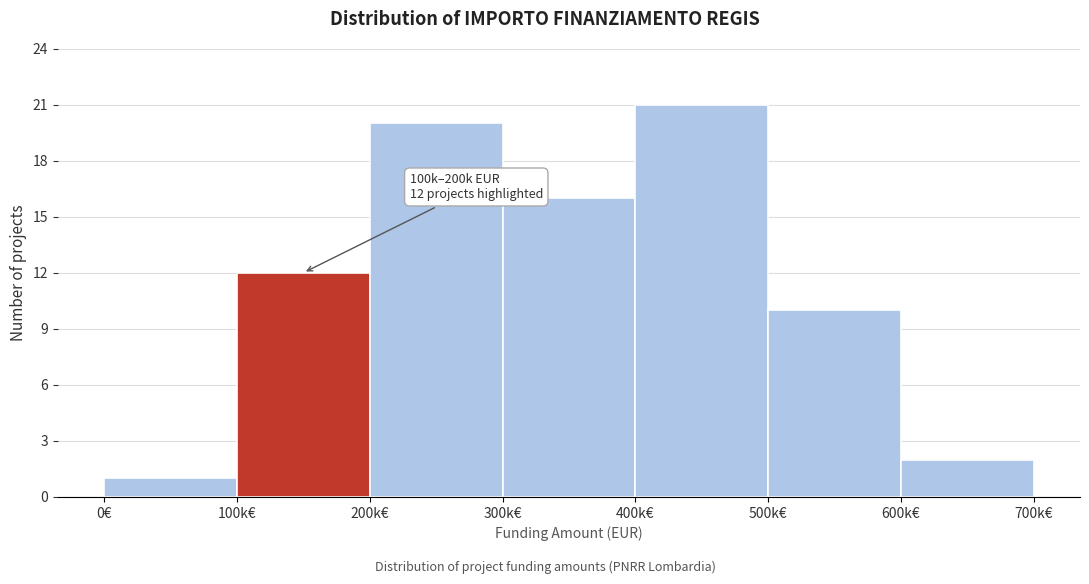

Reading left to right, extract all data points from this chart.

1	12	20	16	21	10	2